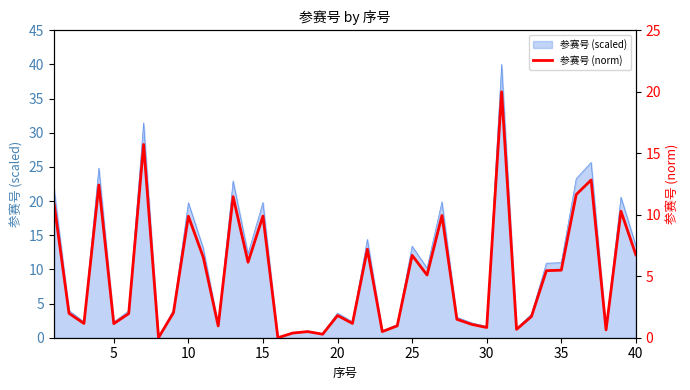

Does the chart have visible grid lines?

No